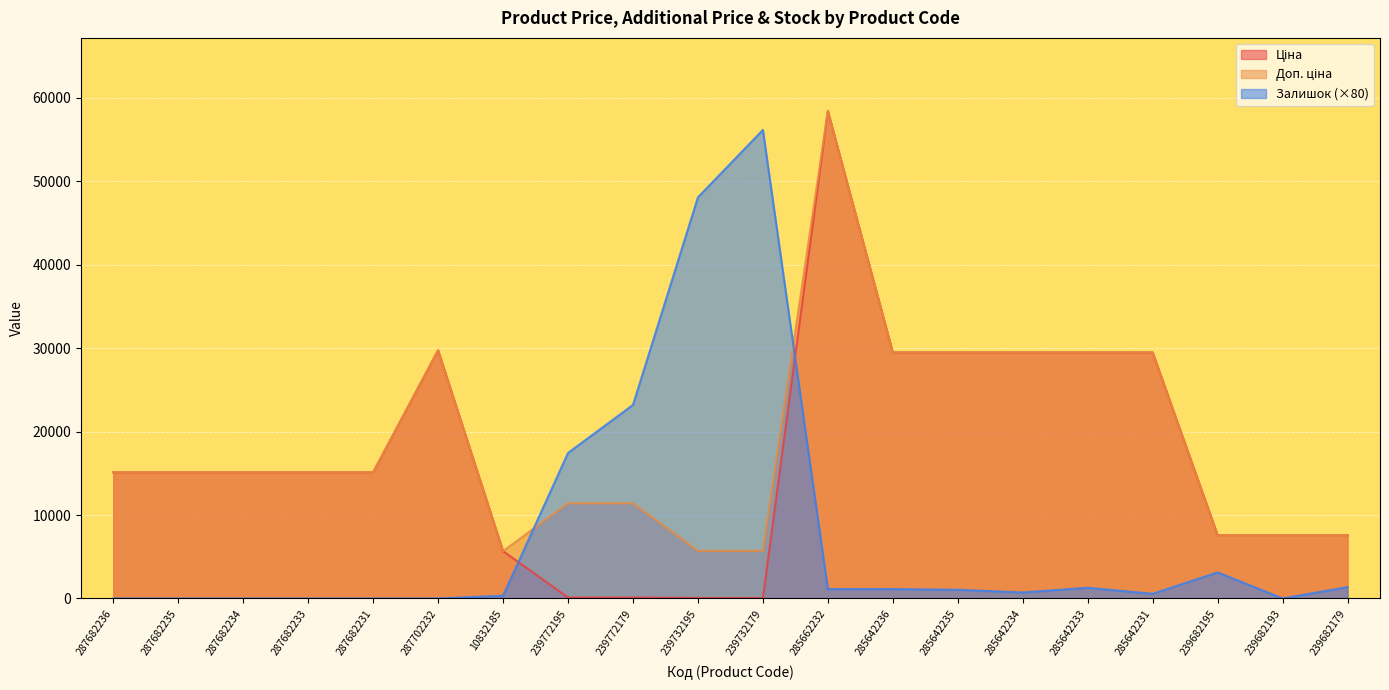

At which category is the sum across all series the highest?

285662232